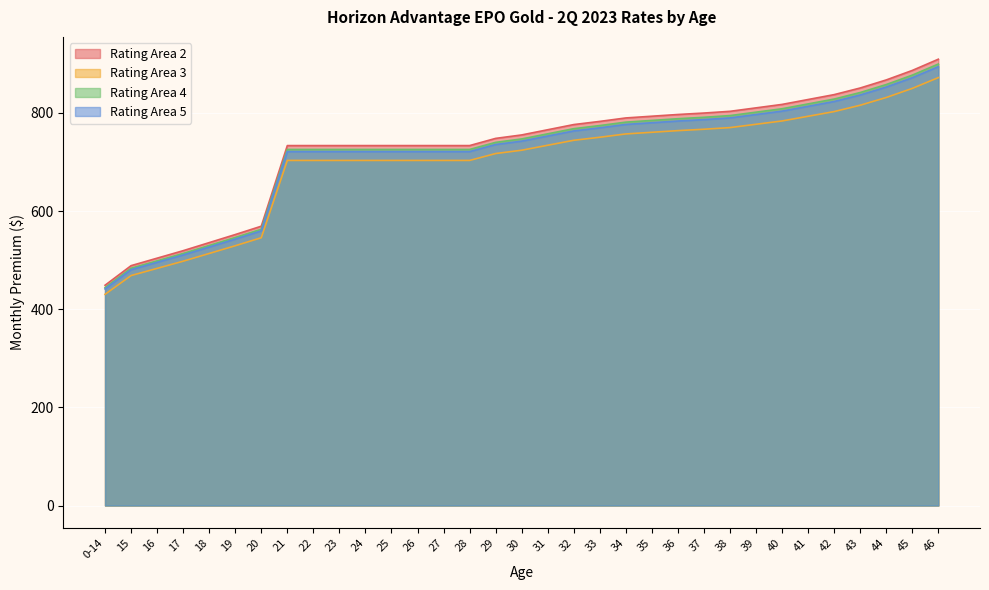

What is the difference between the Rating Area 5 values at 20 and 43?

276.9